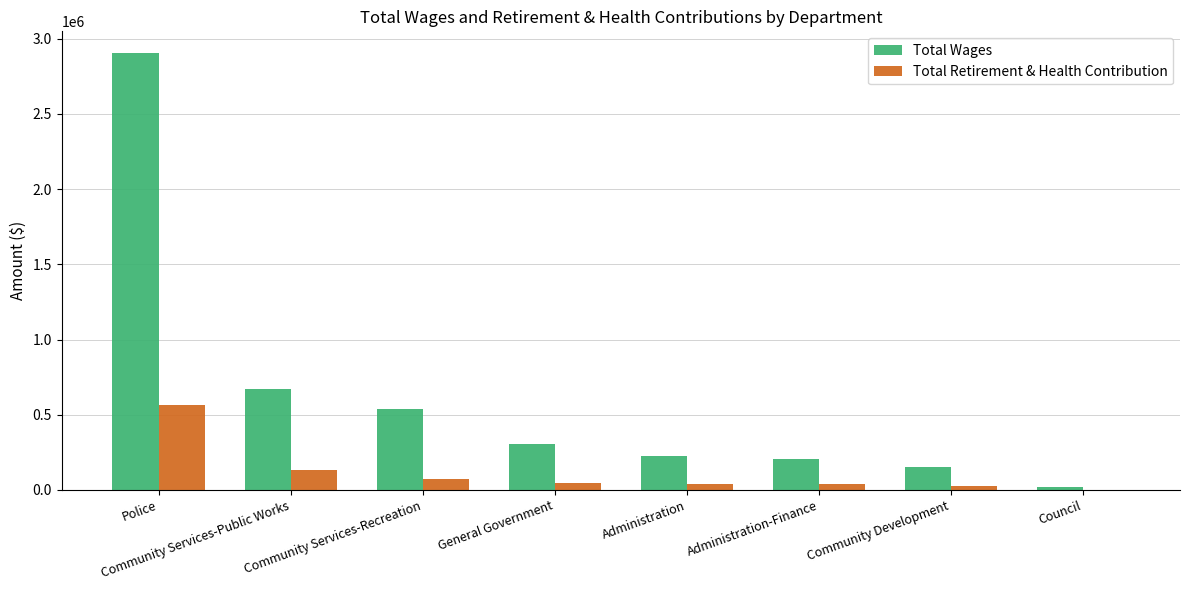

What is the sum of the Total Wages values at Community Services-Public Works and Community Services-Recreation?

1214078